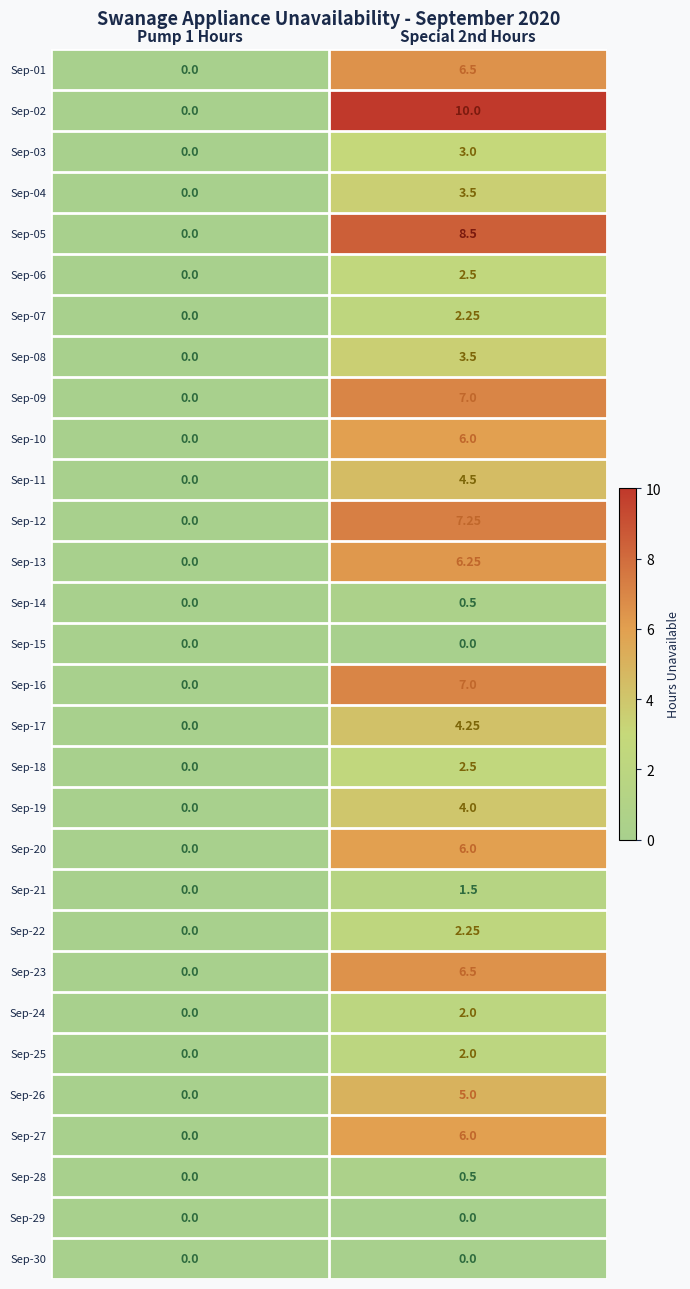

Reading left to right, list all the values displayed in this chart.

Sep-01: Pump 1 Hours=0.0	Special 2nd Hours=6.5
Sep-02: Pump 1 Hours=0.0	Special 2nd Hours=10.0
Sep-03: Pump 1 Hours=0.0	Special 2nd Hours=3.0
Sep-04: Pump 1 Hours=0.0	Special 2nd Hours=3.5
Sep-05: Pump 1 Hours=0.0	Special 2nd Hours=8.5
Sep-06: Pump 1 Hours=0.0	Special 2nd Hours=2.5
Sep-07: Pump 1 Hours=0.0	Special 2nd Hours=2.2
Sep-08: Pump 1 Hours=0.0	Special 2nd Hours=3.5
Sep-09: Pump 1 Hours=0.0	Special 2nd Hours=7.0
Sep-10: Pump 1 Hours=0.0	Special 2nd Hours=6.0
Sep-11: Pump 1 Hours=0.0	Special 2nd Hours=4.5
Sep-12: Pump 1 Hours=0.0	Special 2nd Hours=7.2
Sep-13: Pump 1 Hours=0.0	Special 2nd Hours=6.2
Sep-14: Pump 1 Hours=0.0	Special 2nd Hours=0.5
Sep-15: Pump 1 Hours=0.0	Special 2nd Hours=0.0
Sep-16: Pump 1 Hours=0.0	Special 2nd Hours=7.0
Sep-17: Pump 1 Hours=0.0	Special 2nd Hours=4.2
Sep-18: Pump 1 Hours=0.0	Special 2nd Hours=2.5
Sep-19: Pump 1 Hours=0.0	Special 2nd Hours=4.0
Sep-20: Pump 1 Hours=0.0	Special 2nd Hours=6.0
Sep-21: Pump 1 Hours=0.0	Special 2nd Hours=1.5
Sep-22: Pump 1 Hours=0.0	Special 2nd Hours=2.2
Sep-23: Pump 1 Hours=0.0	Special 2nd Hours=6.5
Sep-24: Pump 1 Hours=0.0	Special 2nd Hours=2.0
Sep-25: Pump 1 Hours=0.0	Special 2nd Hours=2.0
Sep-26: Pump 1 Hours=0.0	Special 2nd Hours=5.0
Sep-27: Pump 1 Hours=0.0	Special 2nd Hours=6.0
Sep-28: Pump 1 Hours=0.0	Special 2nd Hours=0.5
Sep-29: Pump 1 Hours=0.0	Special 2nd Hours=0.0
Sep-30: Pump 1 Hours=0.0	Special 2nd Hours=0.0